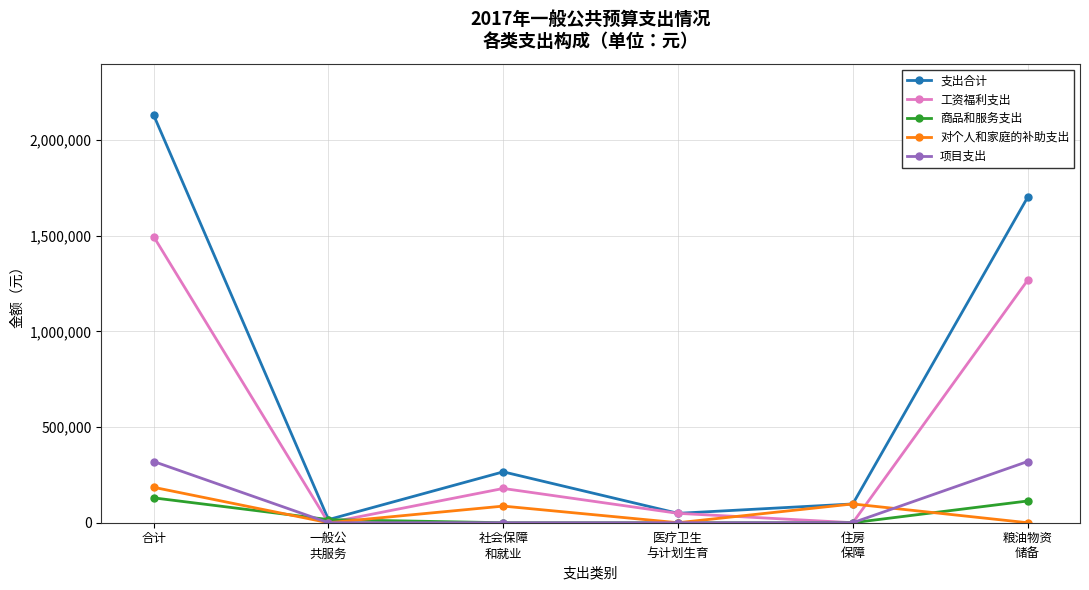

Which label corresponds to the largest value in the chart?

合计